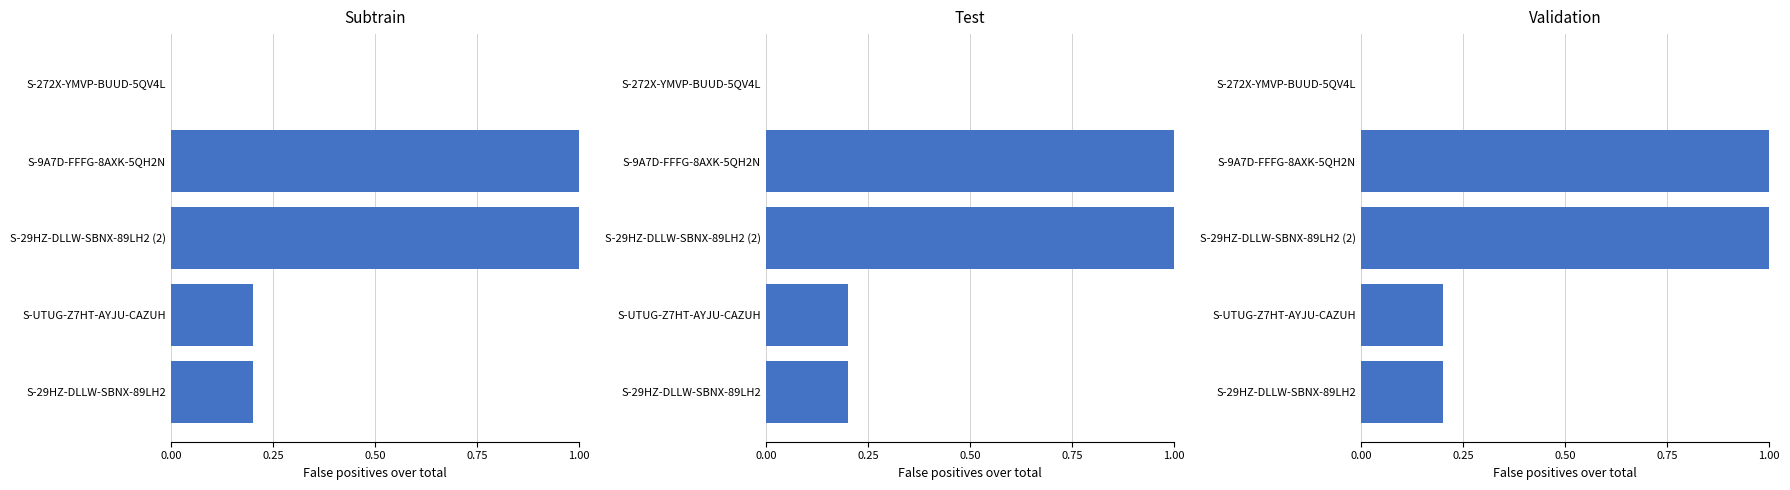

How many series are shown in this chart?

1